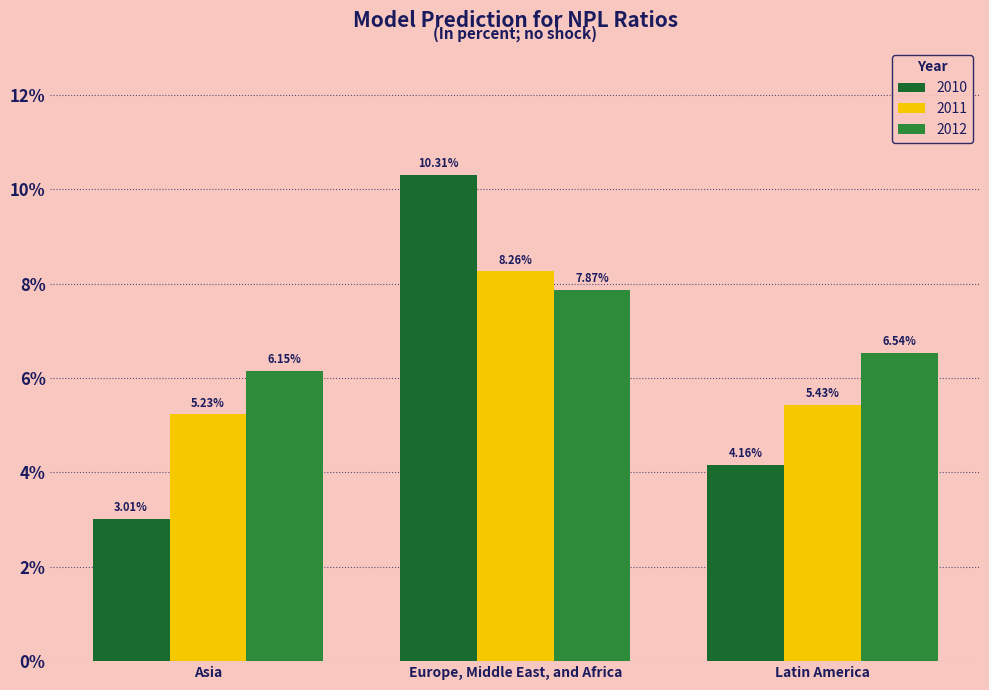

What are all the series names shown in the legend?

2010, 2011, 2012